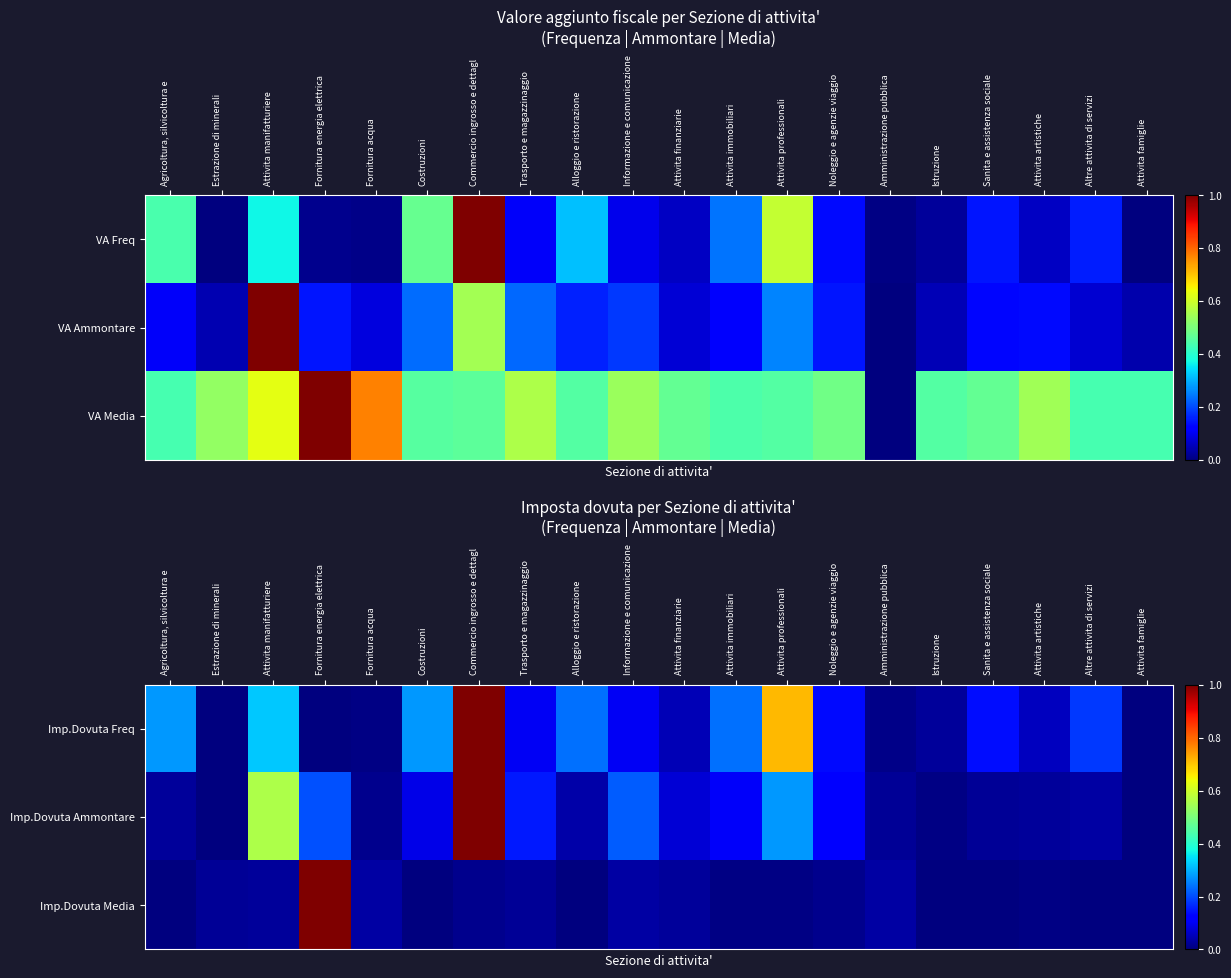

Which series has the widest spread of values?

Imp.Dovuta Freq